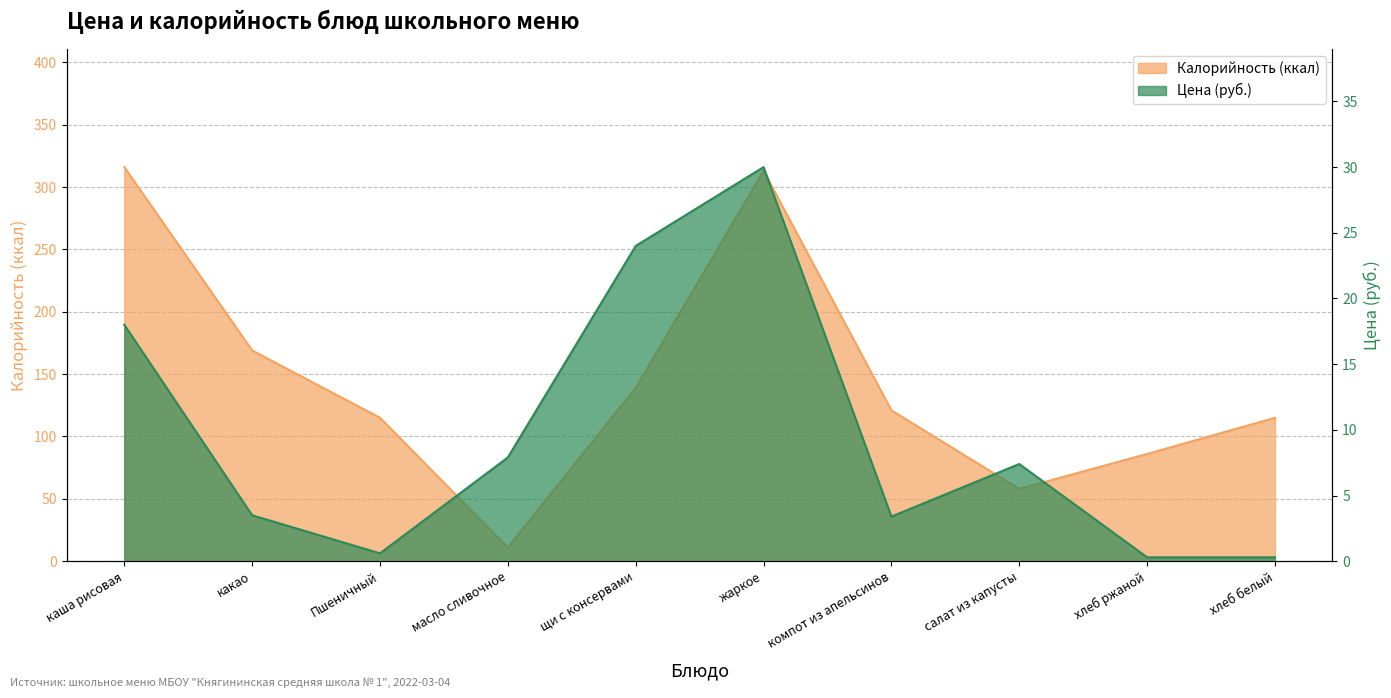

Rank the series at хлеб белый from lowest to highest value.

Цена, Калорийность